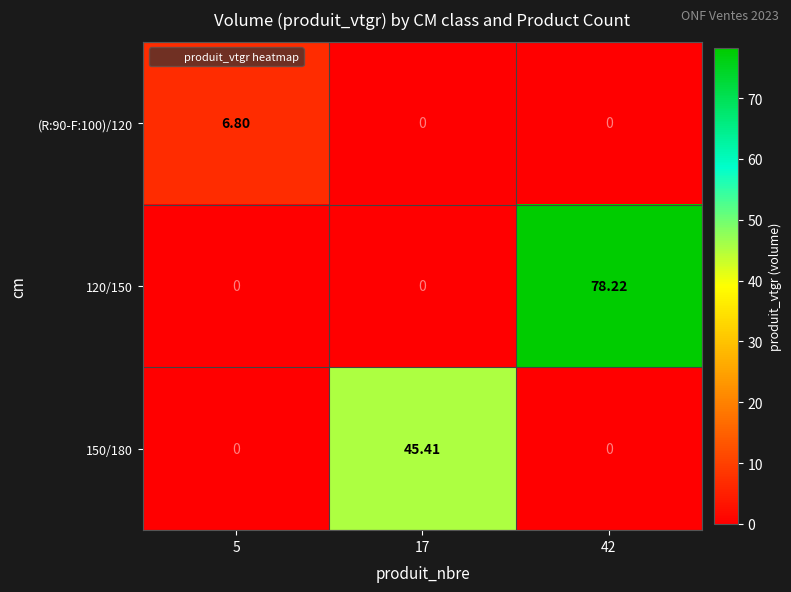

Is the value of 150/180 at 17 greater than the value of 120/150 at 5?

Yes